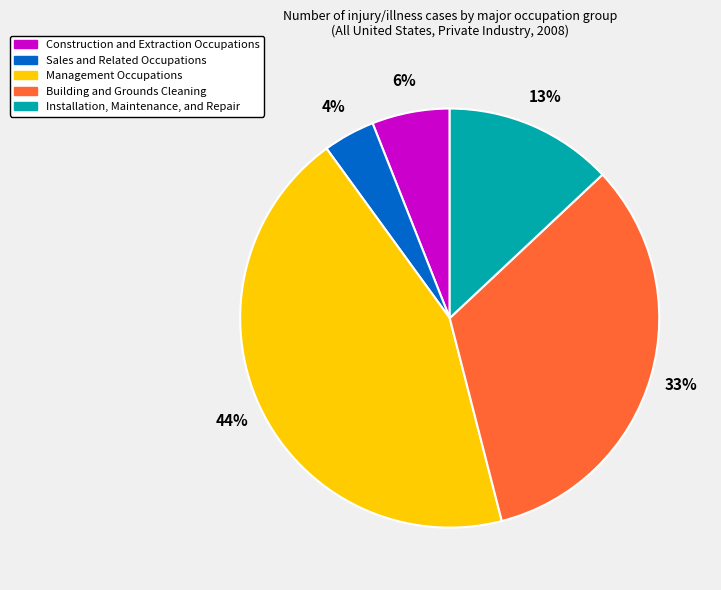

Which category has the biggest portion of the pie?

Management Occupations